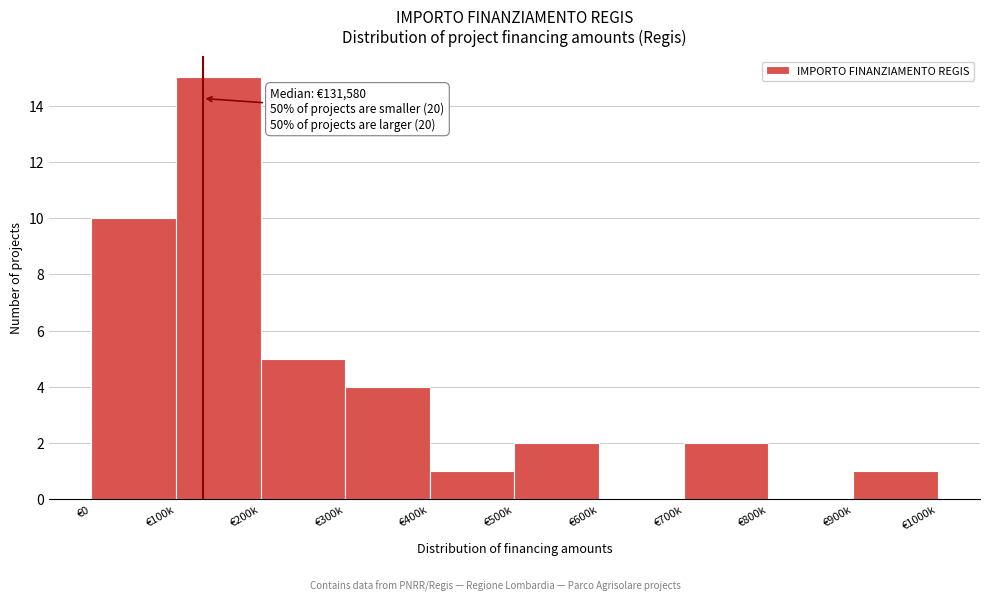

Reading left to right, list all the values displayed in this chart.

€0=10	€100k=15	€200k=5	€300k=4	€400k=1	€500k=2	€600k=0	€700k=2	€800k=0	€900k=1